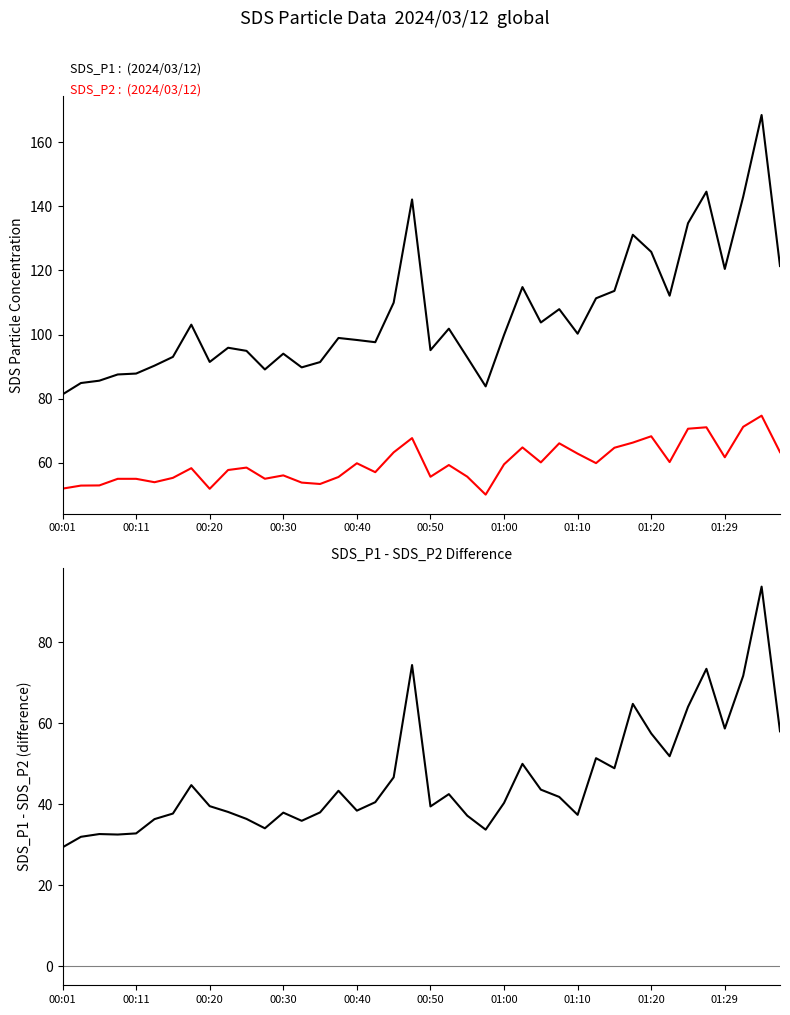

Is this an area chart (filled region under the line)?

No